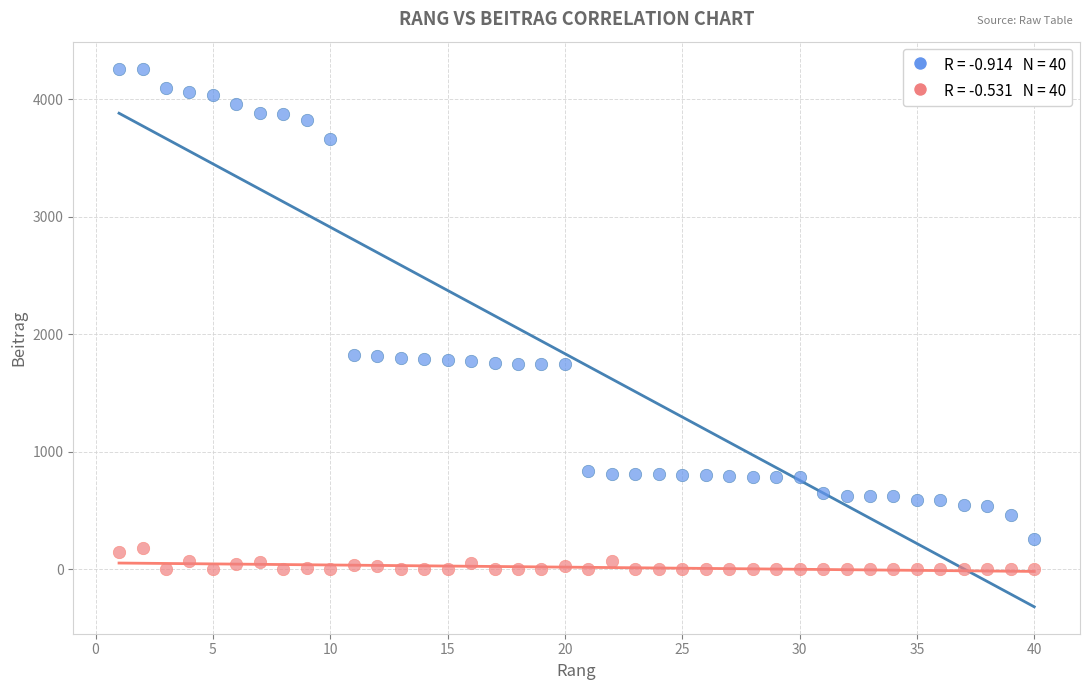

Across all data points, what is the range of Y values (max minus min)?

4263